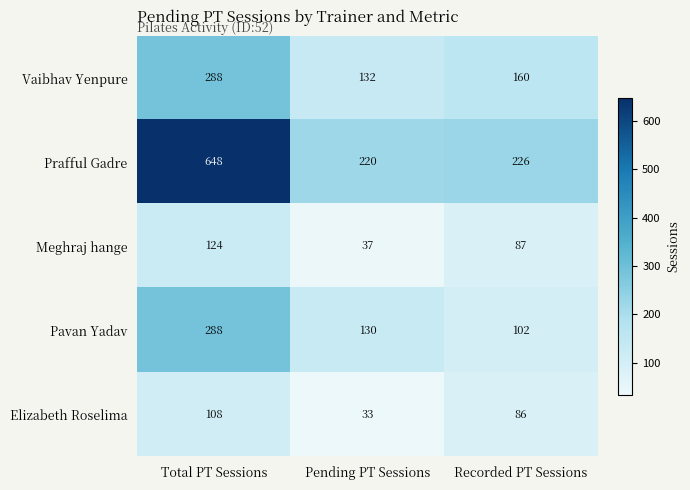

Reading left to right, list all the values displayed in this chart.

Vaibhav Yenpure: 288	132	160
Prafful Gadre: 648	220	226
Meghraj hange: 124	37	87
Pavan Yadav: 288	130	102
Elizabeth Roselima: 108	33	86